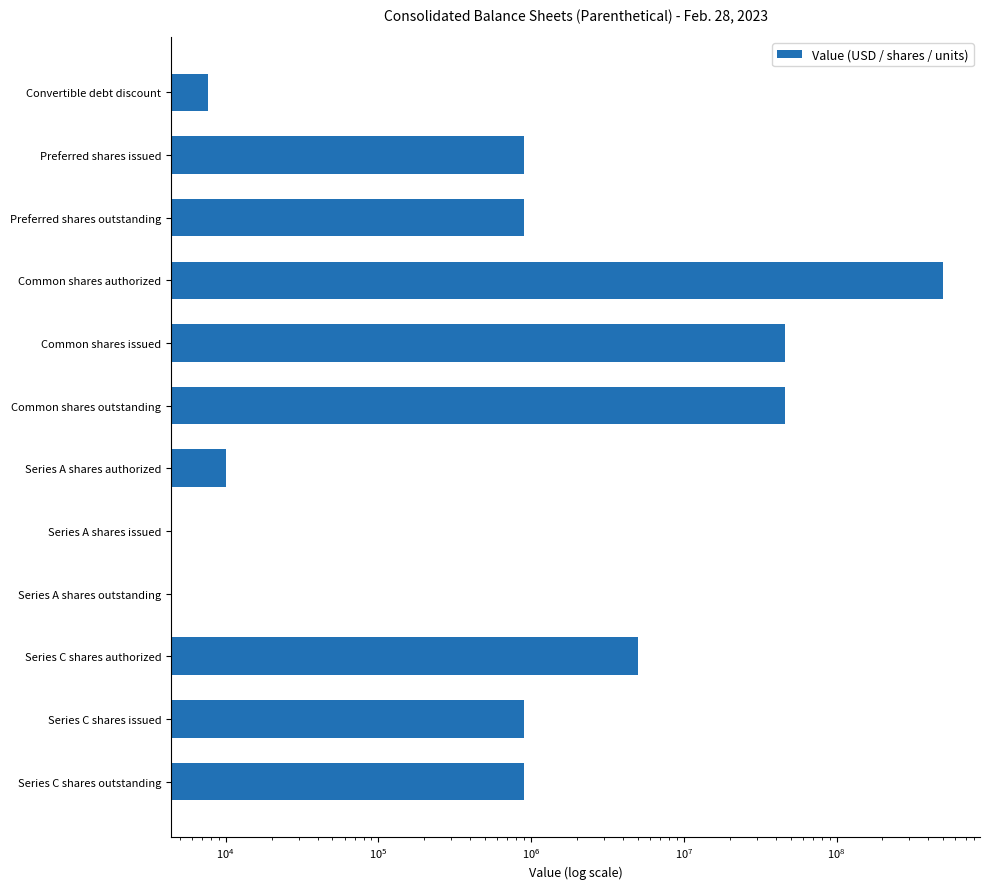

Does the chart contain any negative values?

No